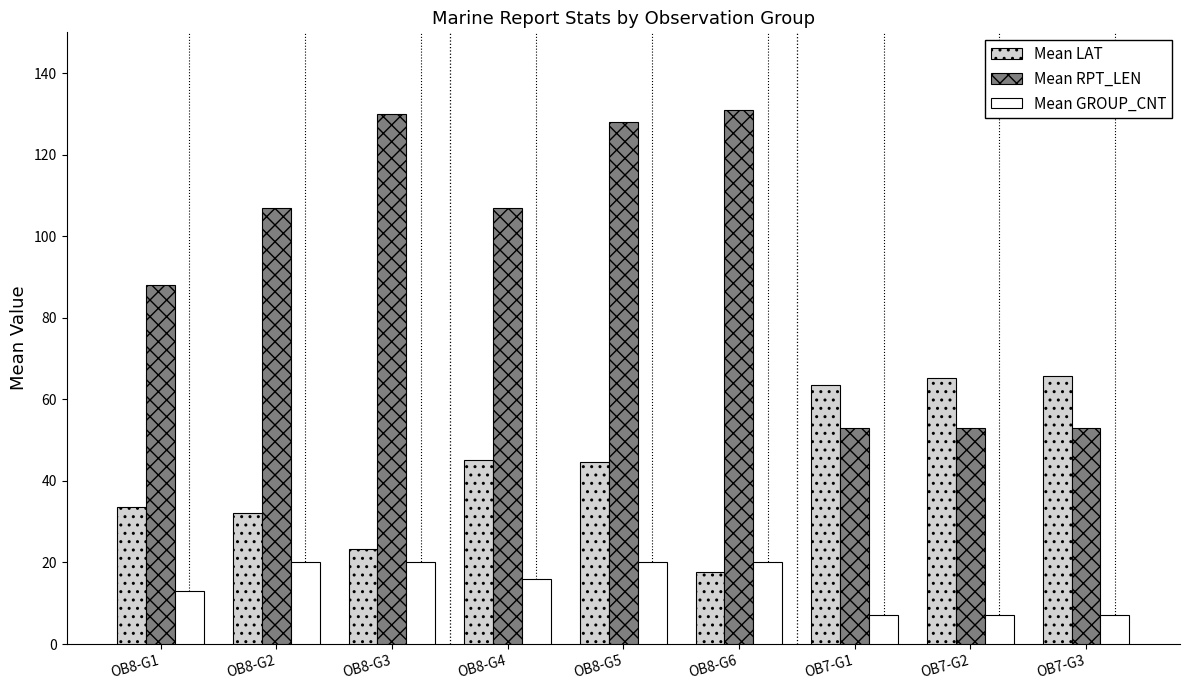

The value of Mean RPT_LEN at OB8-G2 is 107.0. True or false?

True